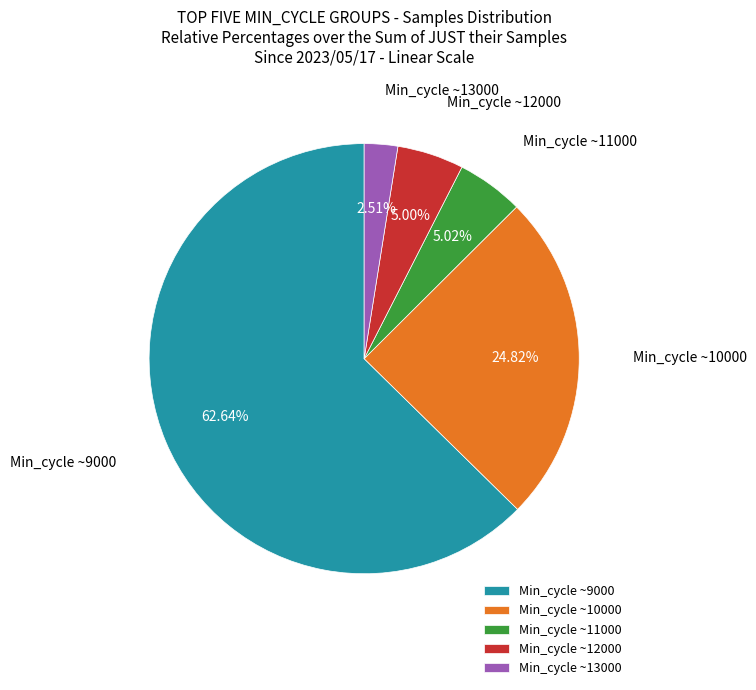

How many slices are in this pie chart?

5